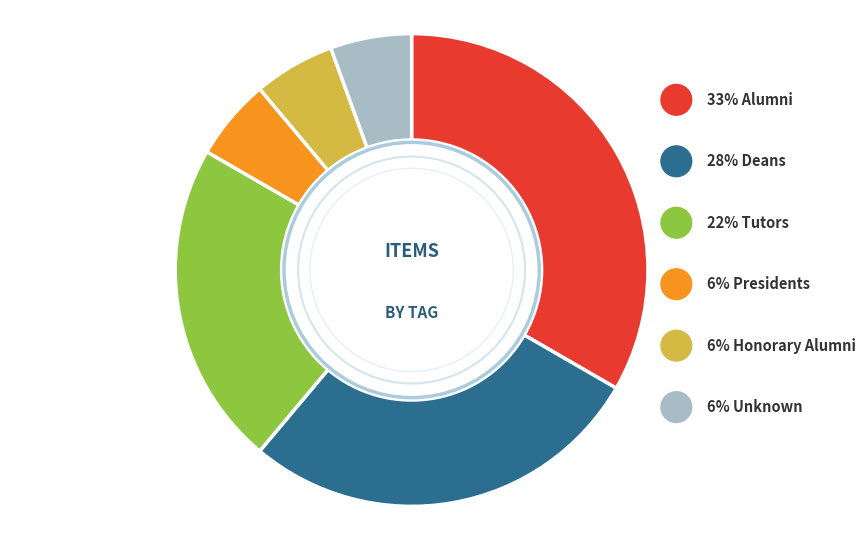

The Honorary Alumni slice represents 11% of the pie. True or false?

False